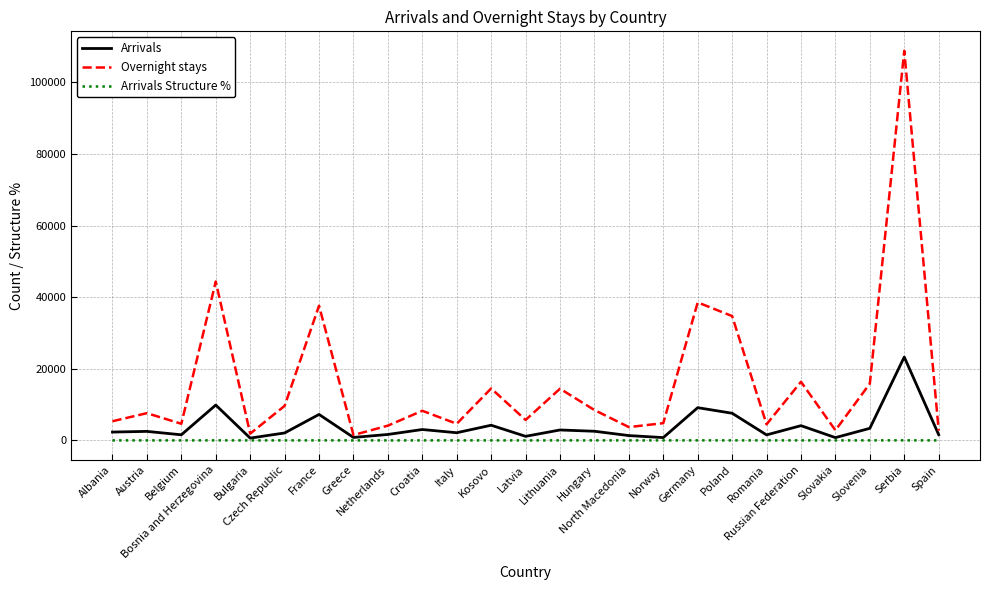

What position from the right is Netherlands?

17